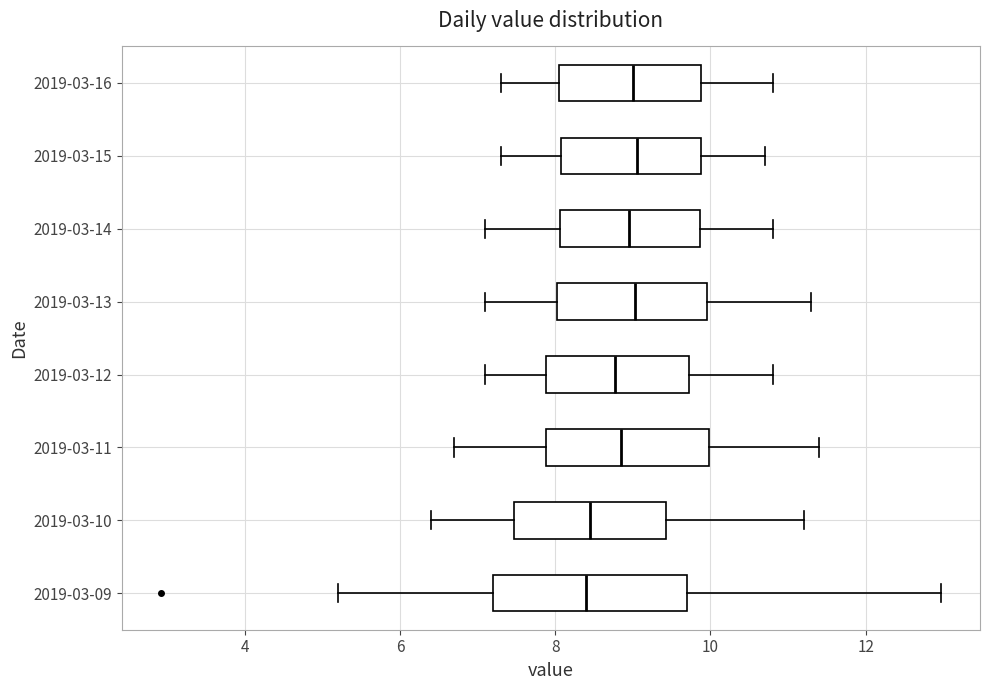

Reading bottom to top, transcribe this box plot: for each box, give where its median line is, the range the box spans, and where its two whiskers end, as read against the x-axis. The values are not printed on the chart, so give them approximately, as read against the axis.

2019-03-09: median 8.4, box 7.2 to 9.8, whiskers 5.2 to 13.0
2019-03-10: median 8.4, box 7.4 to 9.4, whiskers 6.4 to 11.2
2019-03-11: median 8.8, box 7.8 to 10.0, whiskers 6.8 to 11.4
2019-03-12: median 8.8, box 7.8 to 9.8, whiskers 7.2 to 10.8
2019-03-13: median 9.0, box 8.0 to 10.0, whiskers 7.2 to 11.4
2019-03-14: median 9.0, box 8.0 to 9.8, whiskers 7.2 to 10.8
2019-03-15: median 9.0, box 8.0 to 9.8, whiskers 7.4 to 10.8
2019-03-16: median 9.0, box 8.0 to 9.8, whiskers 7.4 to 10.8